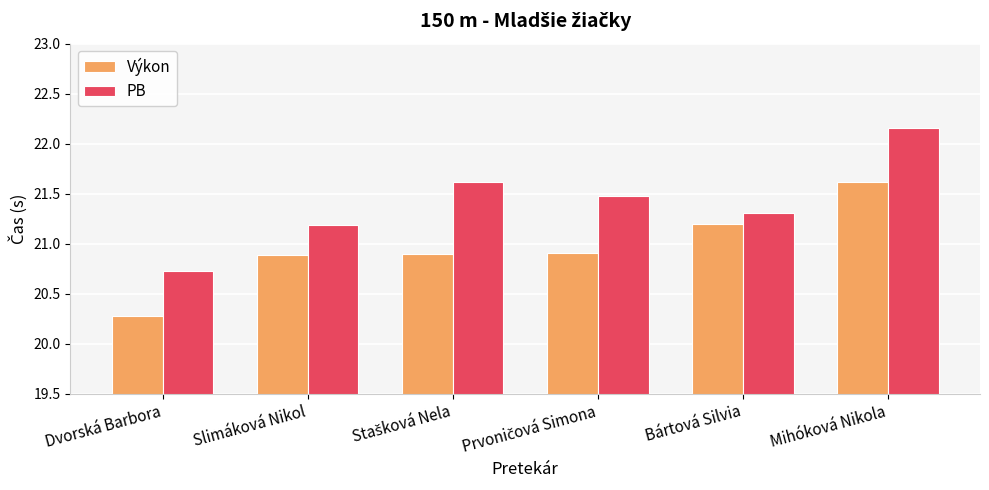

True or false: Výkon has a value of 36.6 at Slimáková Nikol.

False